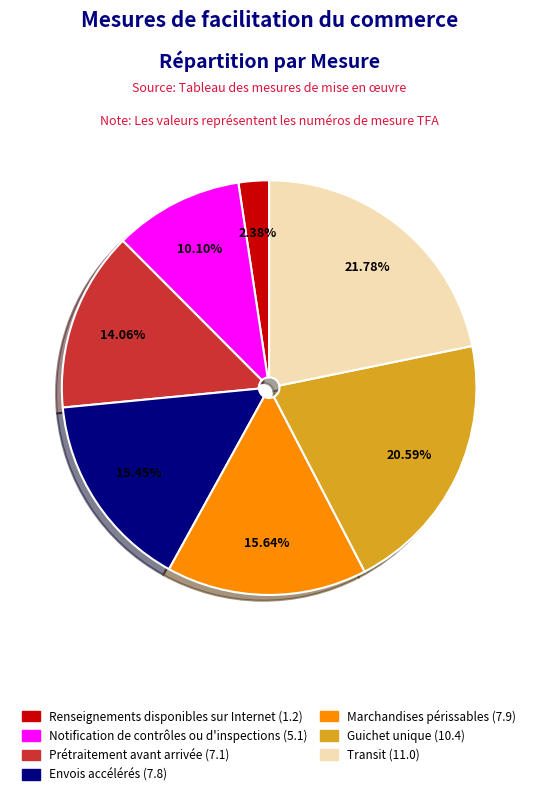

Is there a majority slice in this chart?

No